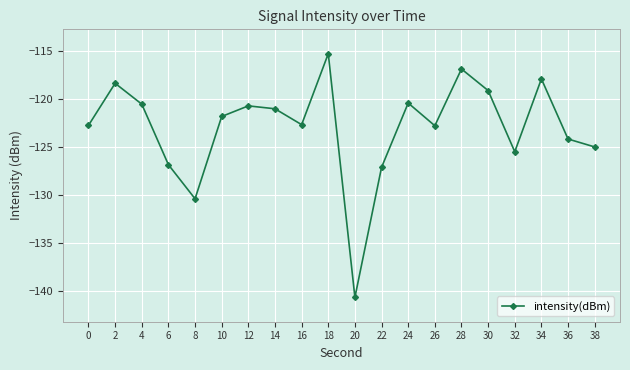

Is it true that the value at 2 is -118.4?

True